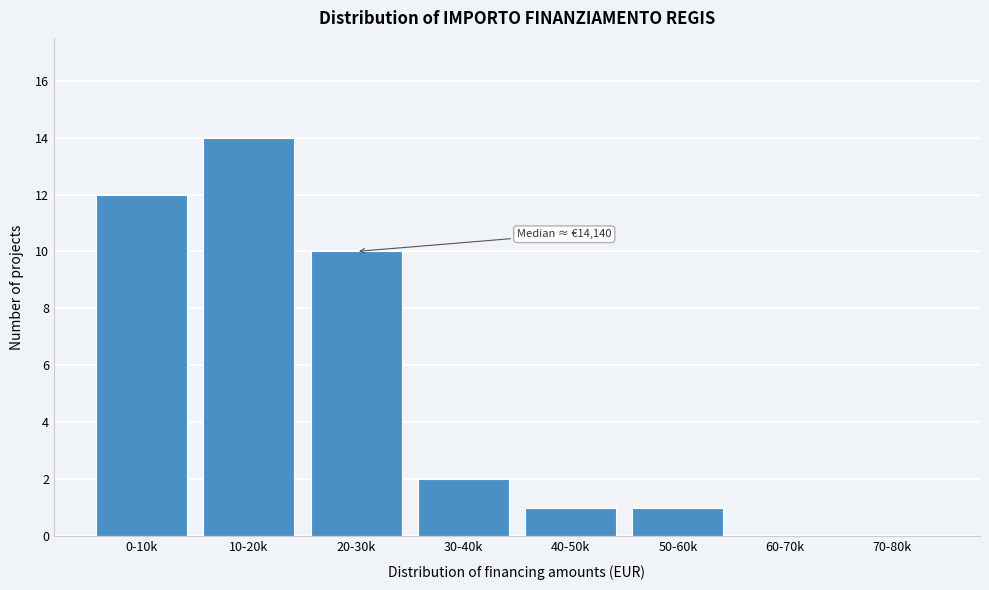

Reading left to right, transcribe all the data shown in this chart.

0-10k=12	10-20k=14	20-30k=10	30-40k=2	40-50k=1	50-60k=1	60-70k=0	70-80k=0